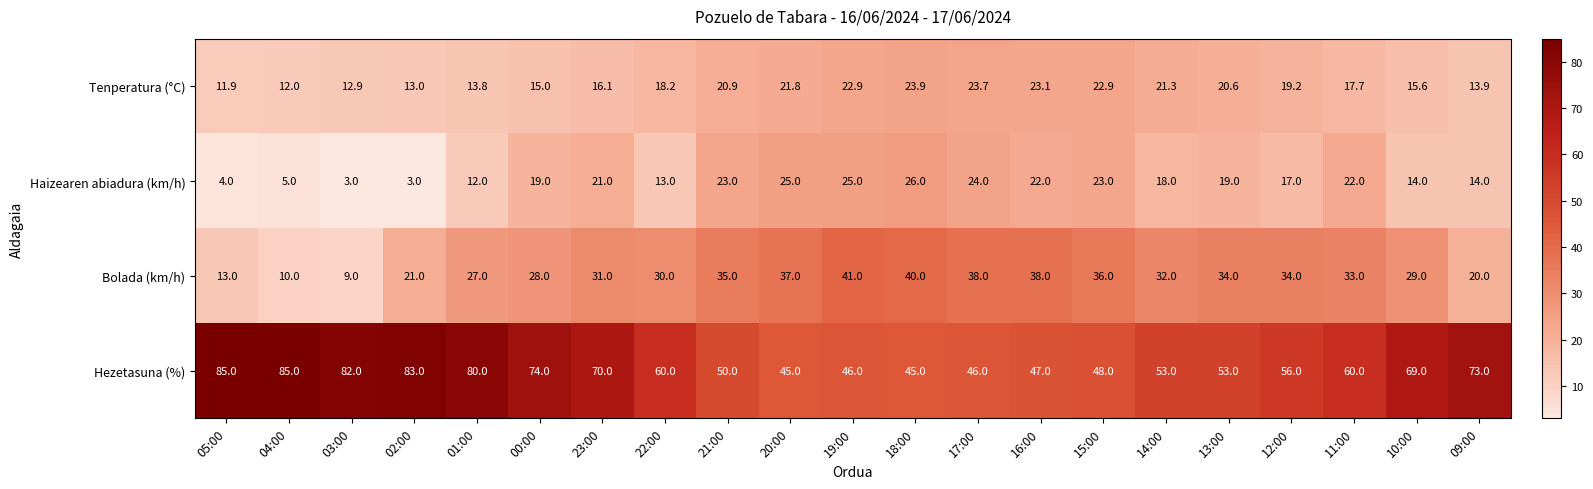

The value of Haizearen abiadura (km/h) at 20:00 is 38.5. True or false?

False